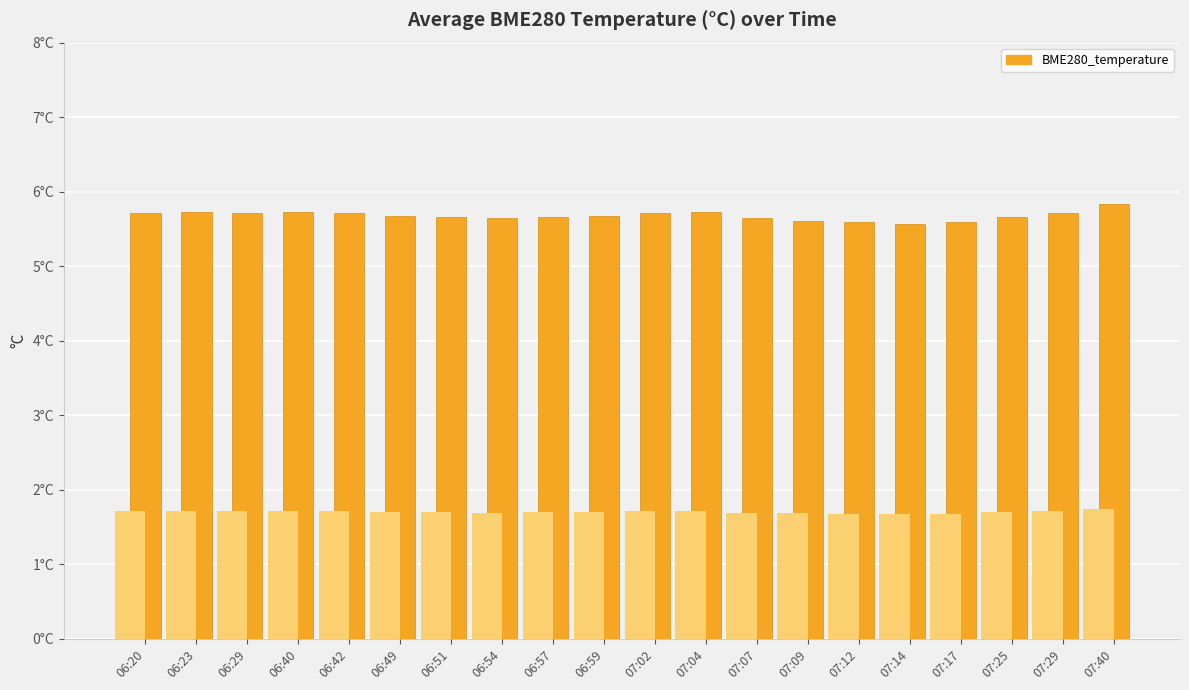

Count the values in the range 5 to 6.

20